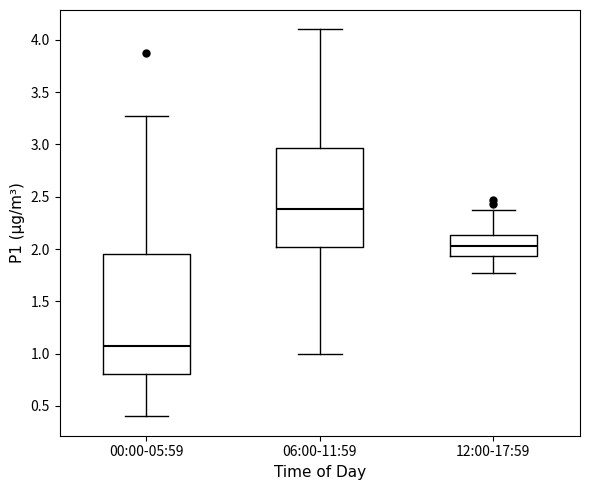

Comparing the boxes themselves (not the whiskers), which one is the tallest?

00:00-05:59